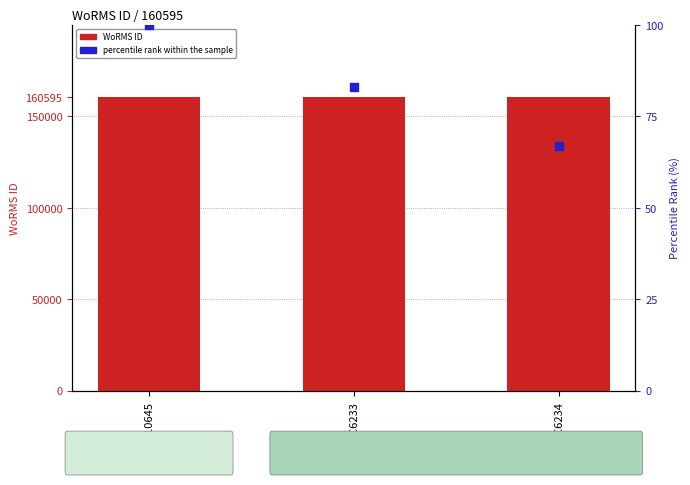

Is the value of percentile rank within the sample at RCC6233 greater than the value of WoRMS ID at RCC6234?

No